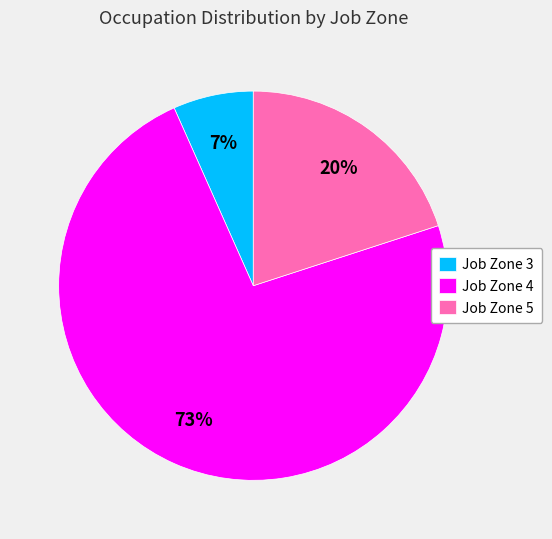

How many segments does this pie chart have?

3